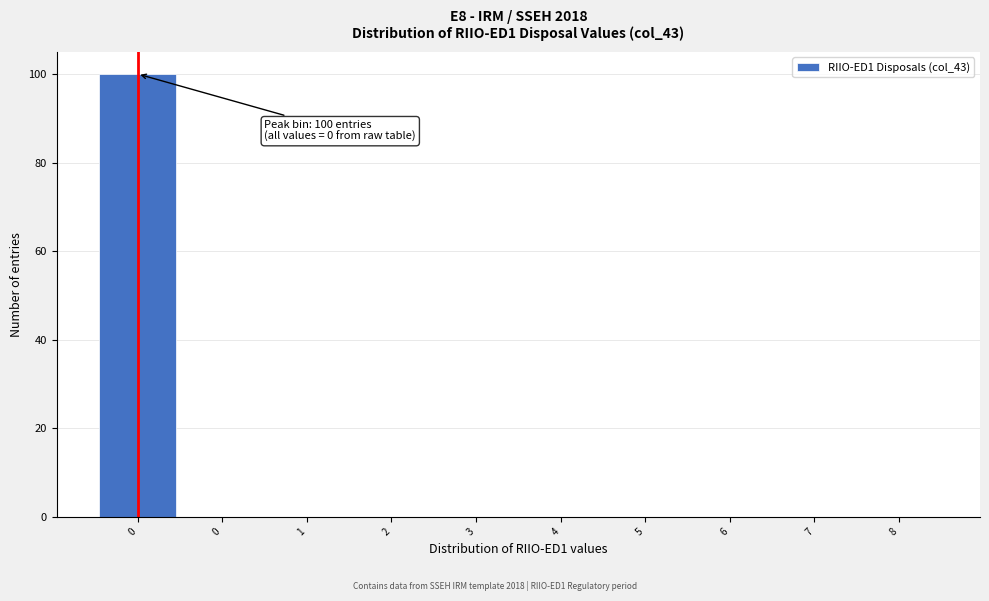

How many categories are shown in the chart?

10